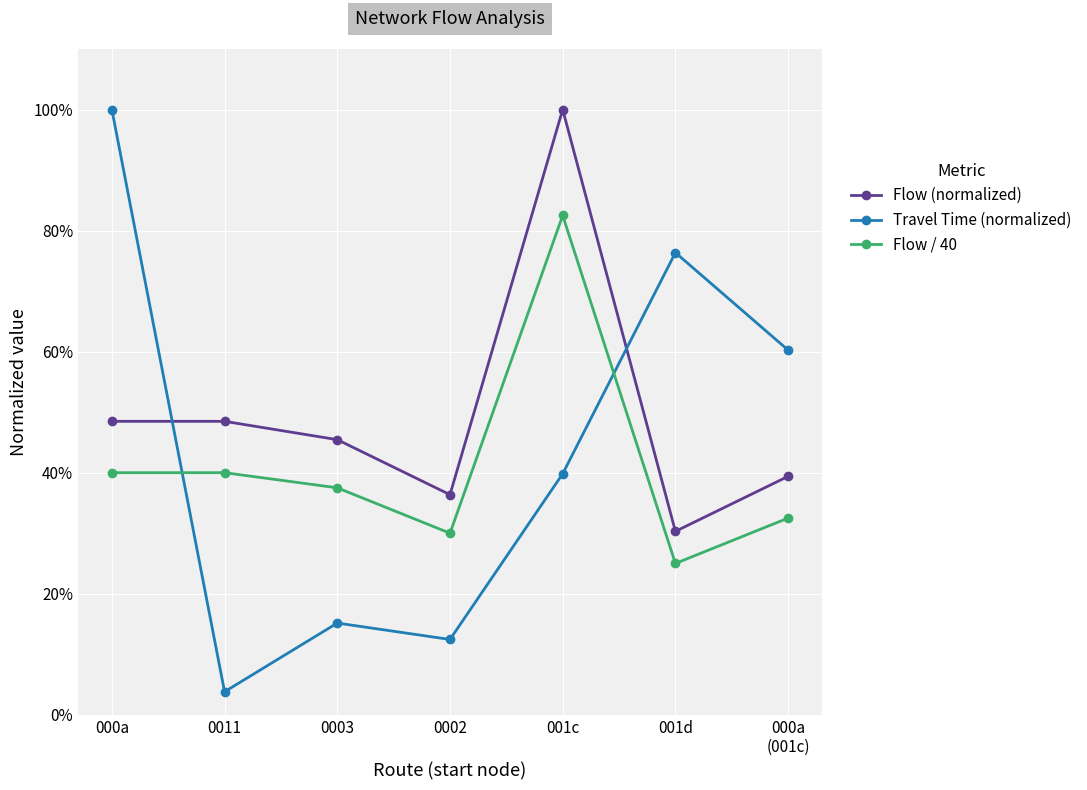

Between 0011 and 0003, which is larger?

0011